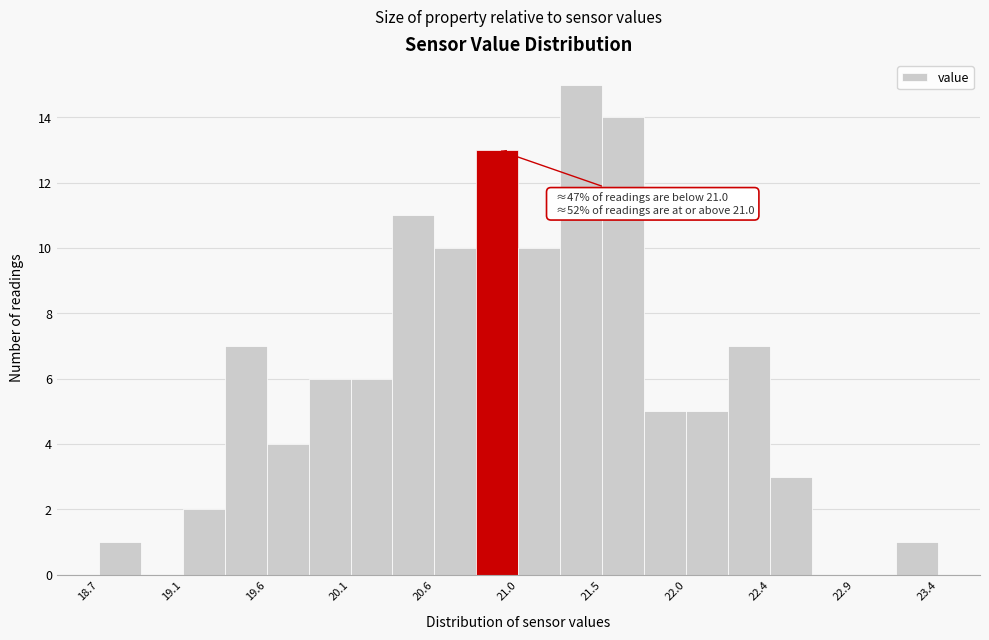

Over which range of the x-axis is the bar tallest?

21.255 to 21.490